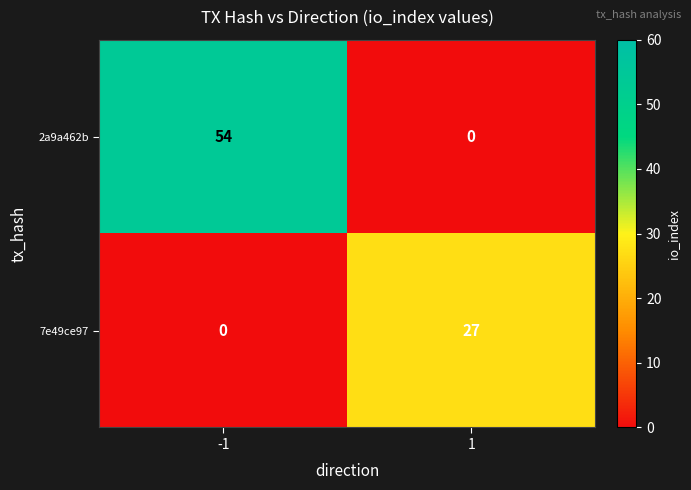

Rank the series at 1 from highest to lowest value.

7e49ce97, 2a9a462b